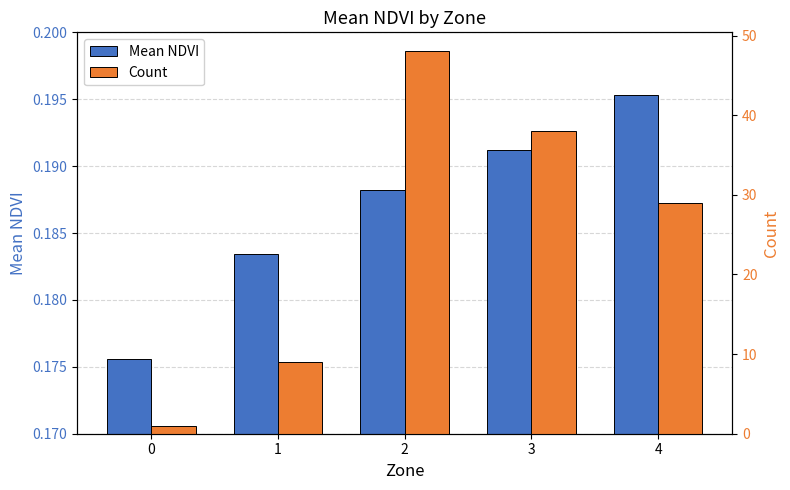

What is the spread (max minus min) of values at 3?

37.8